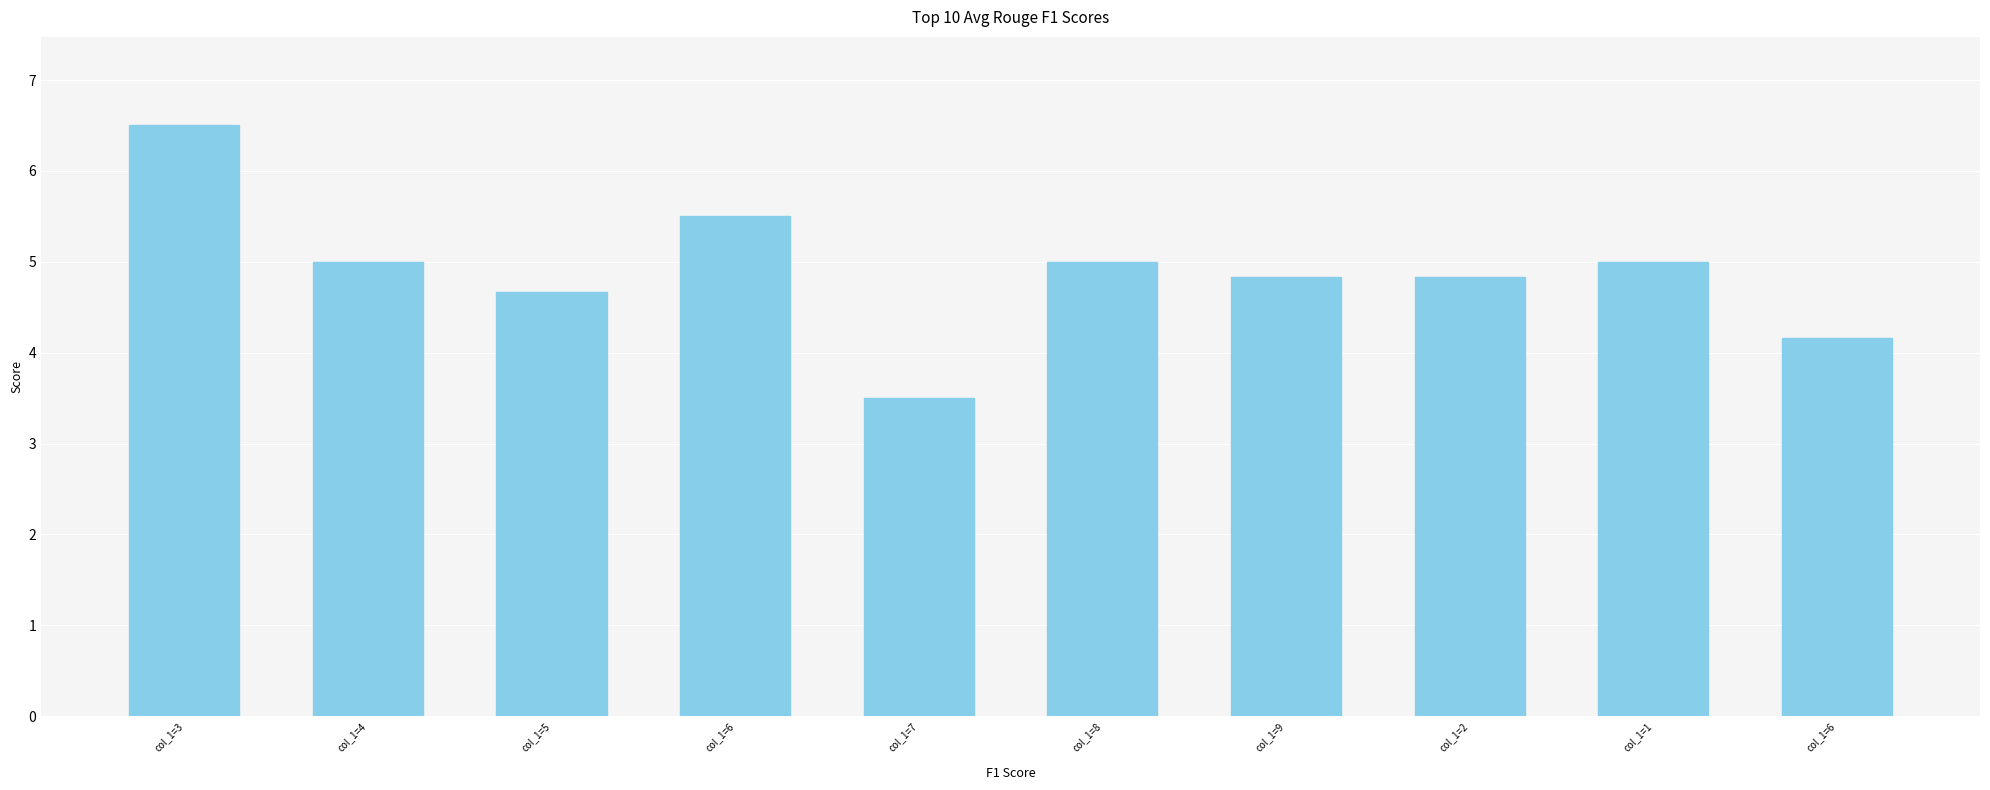

How many distinct data groups are displayed?

1